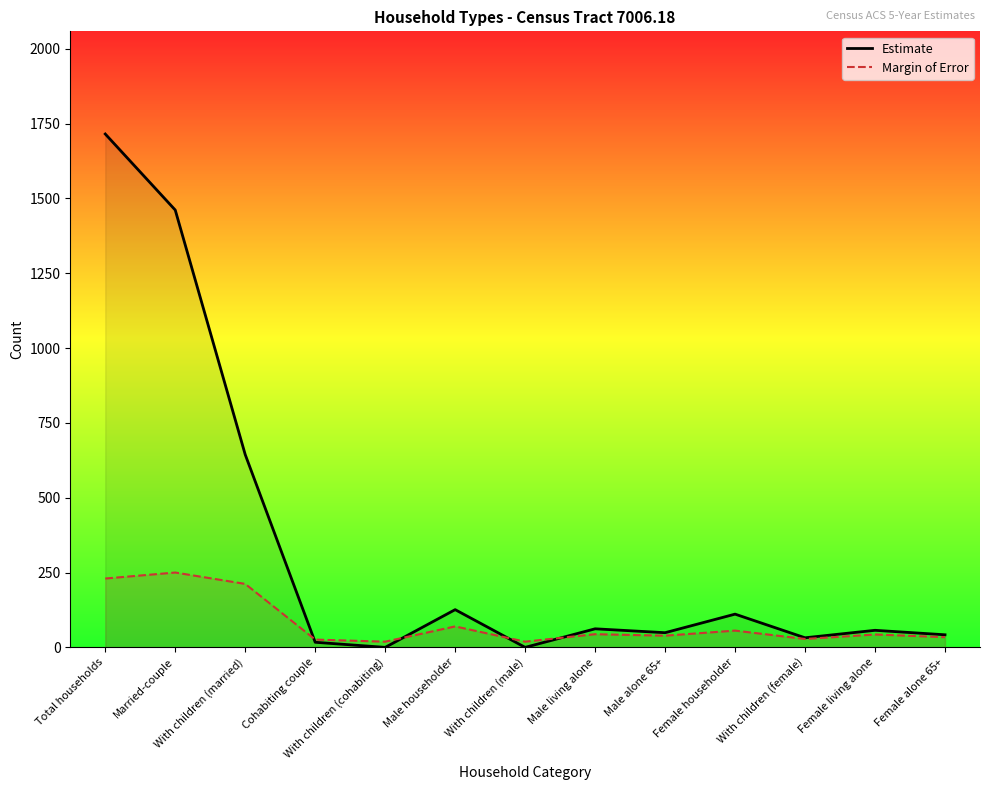

The value of Estimate at Total households is 2326. True or false?

False